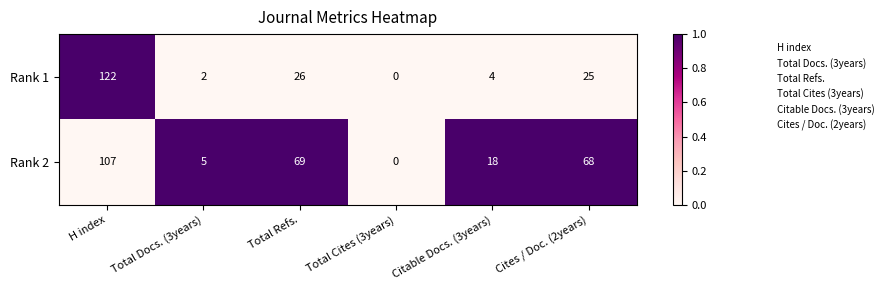

Count the number of data series in this chart.

2